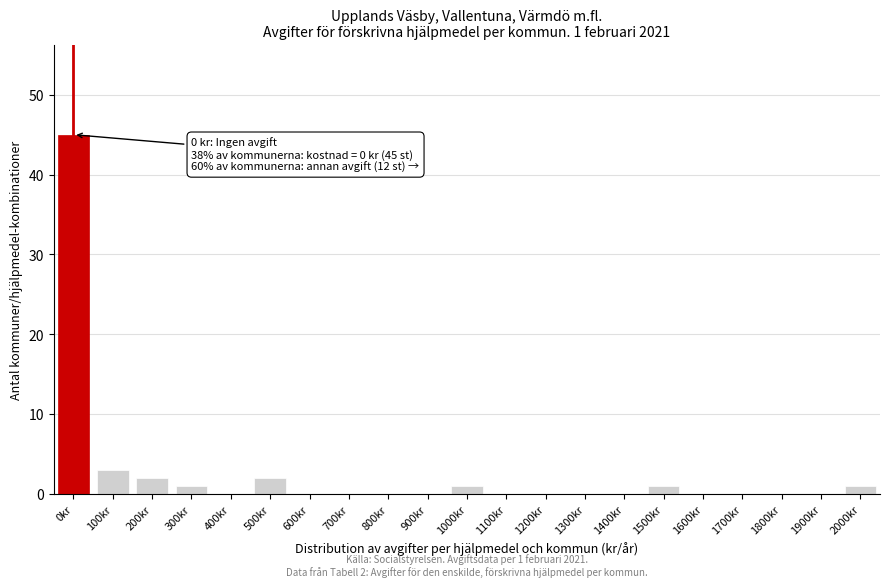

Reading left to right, what are all the values shown in this chart?

0kr=45	100kr=3	200kr=2	300kr=1	400kr=0	500kr=2	600kr=0	700kr=0	800kr=0	900kr=0	1000kr=1	1100kr=0	1200kr=0	1300kr=0	1400kr=0	1500kr=1	1600kr=0	1700kr=0	1800kr=0	1900kr=0	2000kr=1